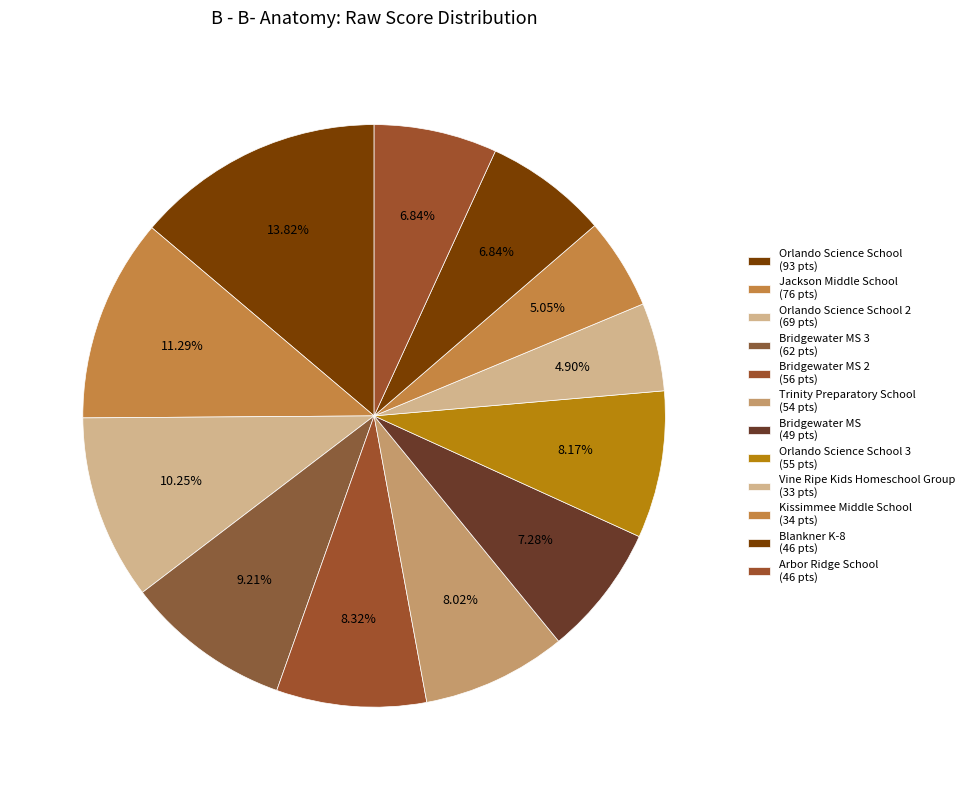

Which category has the biggest portion of the pie?

Orlando Science School